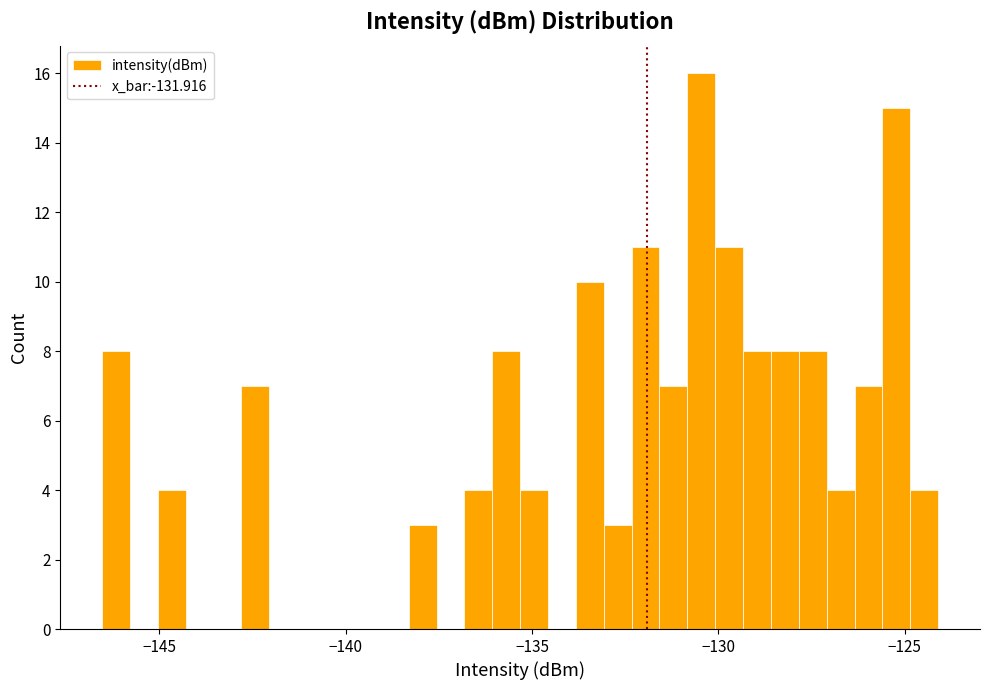

Around what value on the x-axis is the tallest bar? Give the approximate position of its centre, as read against the axis.

-130.5